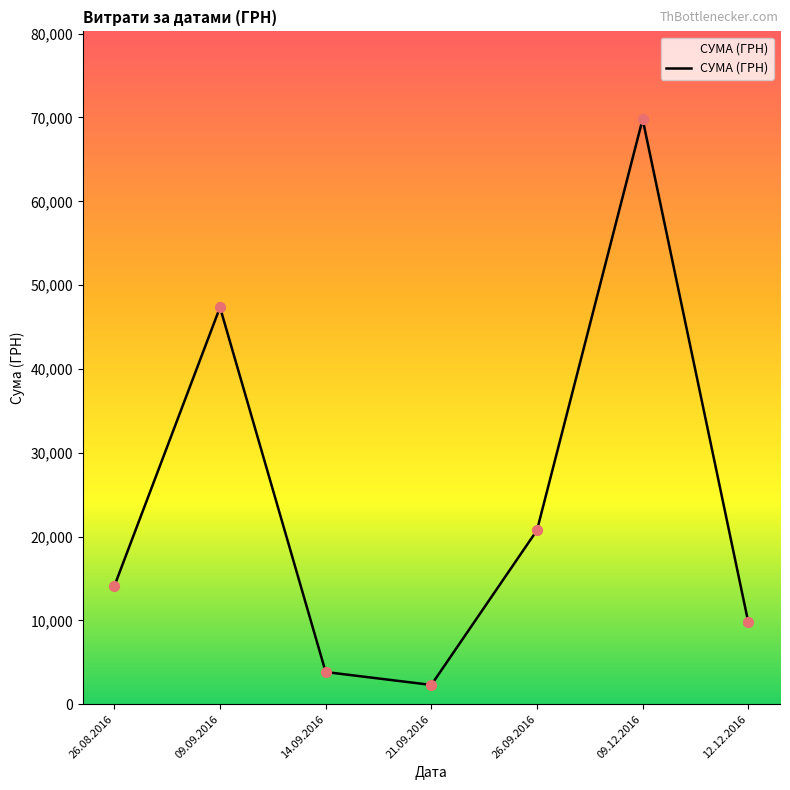

Approximately how many times larger is the value at 12.12.2016 compared to 26.08.2016?

0.7